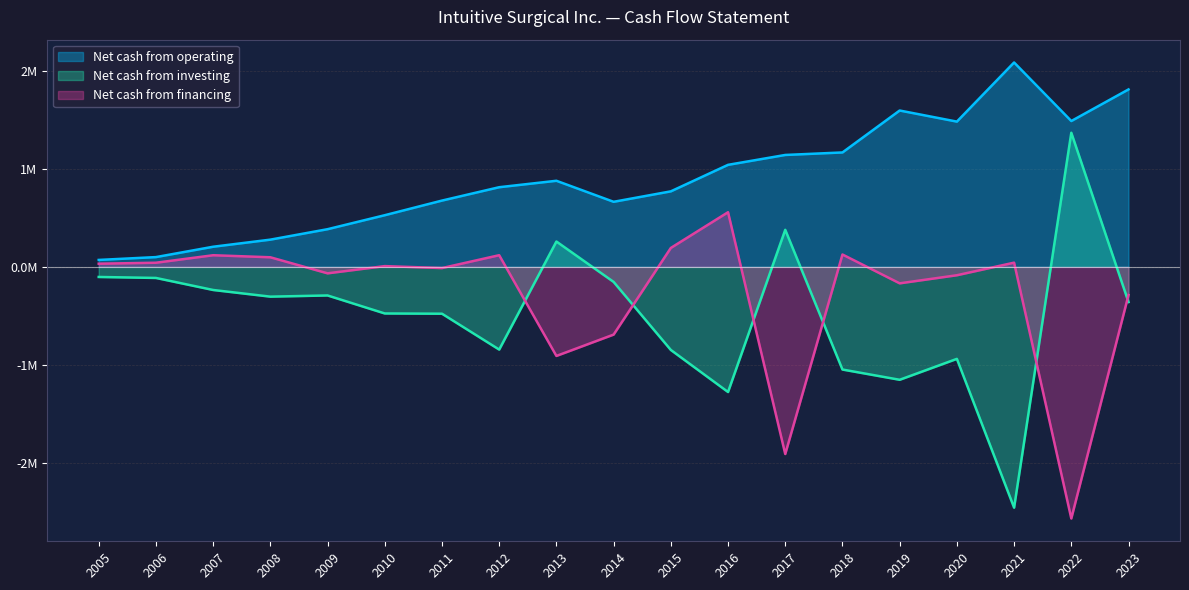

True or false: Net cash from investing has a value of -79659 at 2007.

False